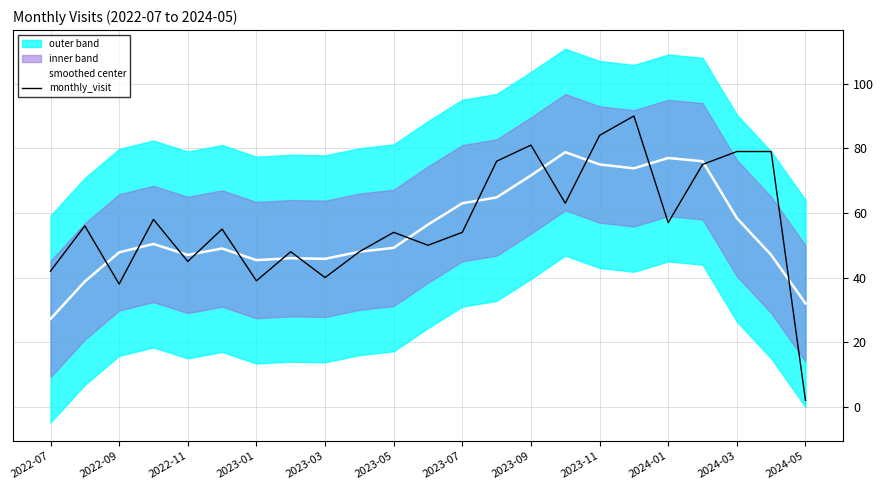

At which category is the sum across all series the highest?

17